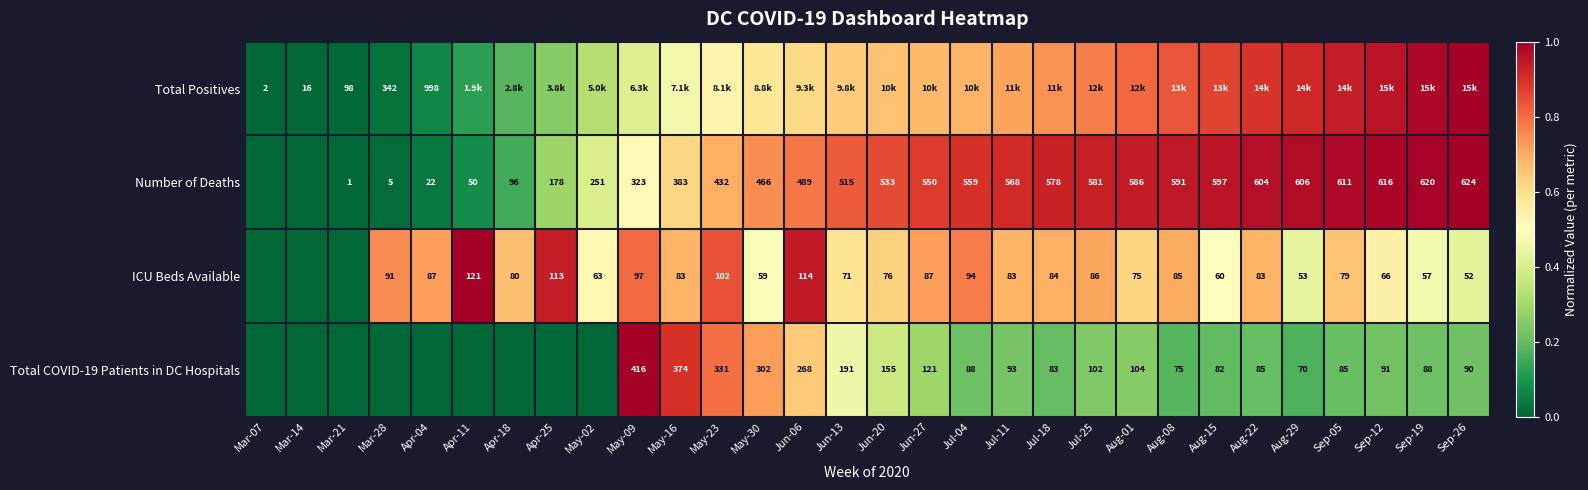

Which category has the highest value across all series?

Sep-26